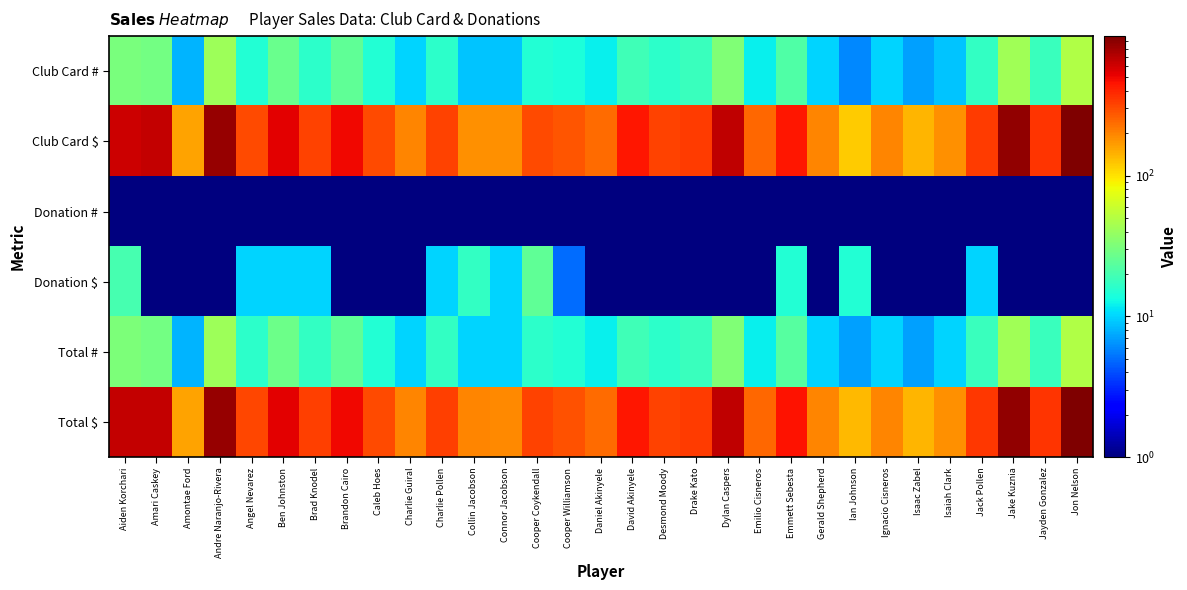

Between David Akinyele and Cooper Coykendall, which is larger?

David Akinyele